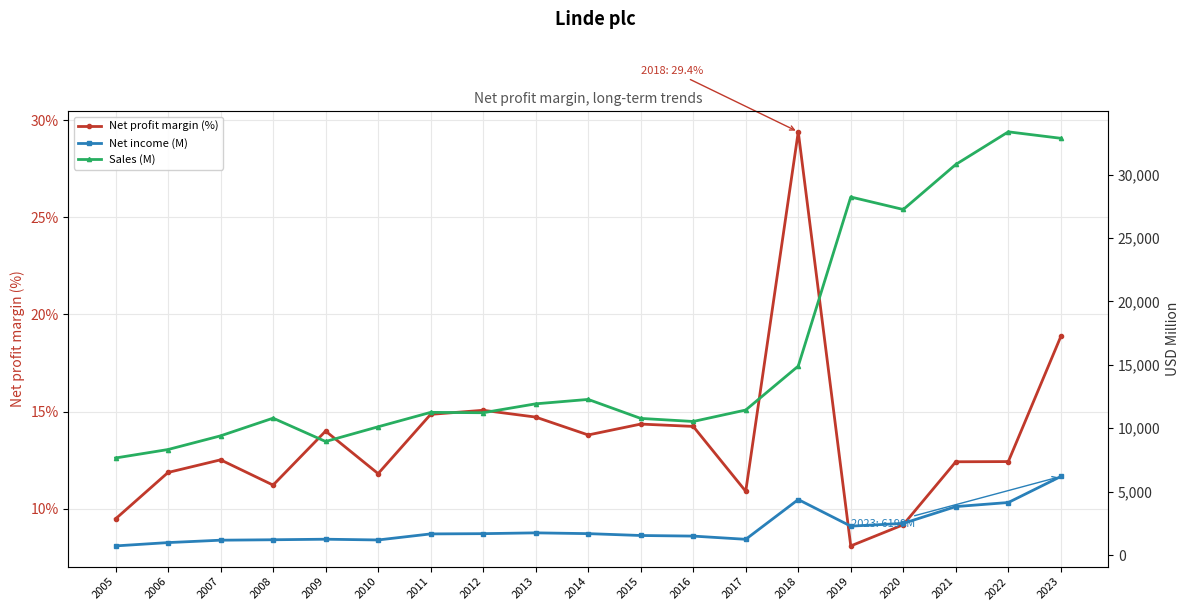

At which category does the chart reach its minimum across all series?

2019